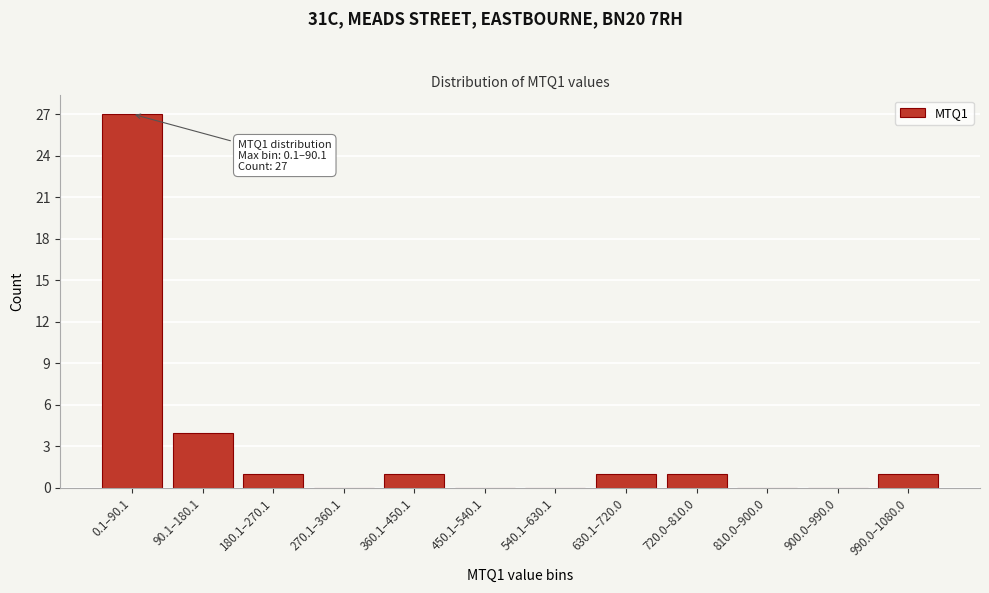

Reading left to right, transcribe all the data shown in this chart.

0.1–90.1=27	90.1–180.1=4	180.1–270.1=1	270.1–360.1=0	360.1–450.1=1	450.1–540.1=0	540.1–630.1=0	630.1–720.0=1	720.0–810.0=1	810.0–900.0=0	900.0–990.0=0	990.0–1080.0=1